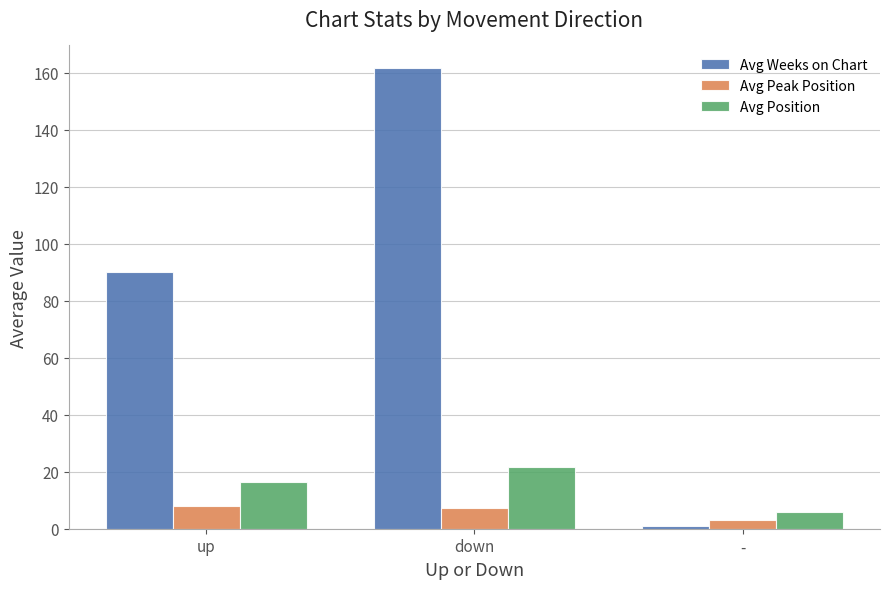

List the series in order of their peak value, highest first.

Avg Weeks on Chart, Avg Position, Avg Peak Position